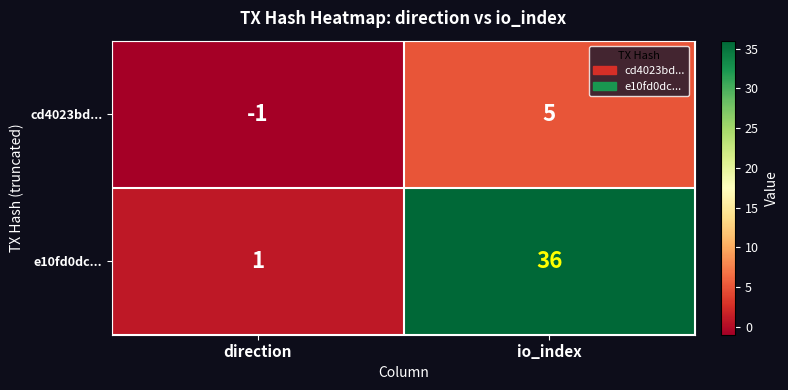

How many distinct data groups are displayed?

2